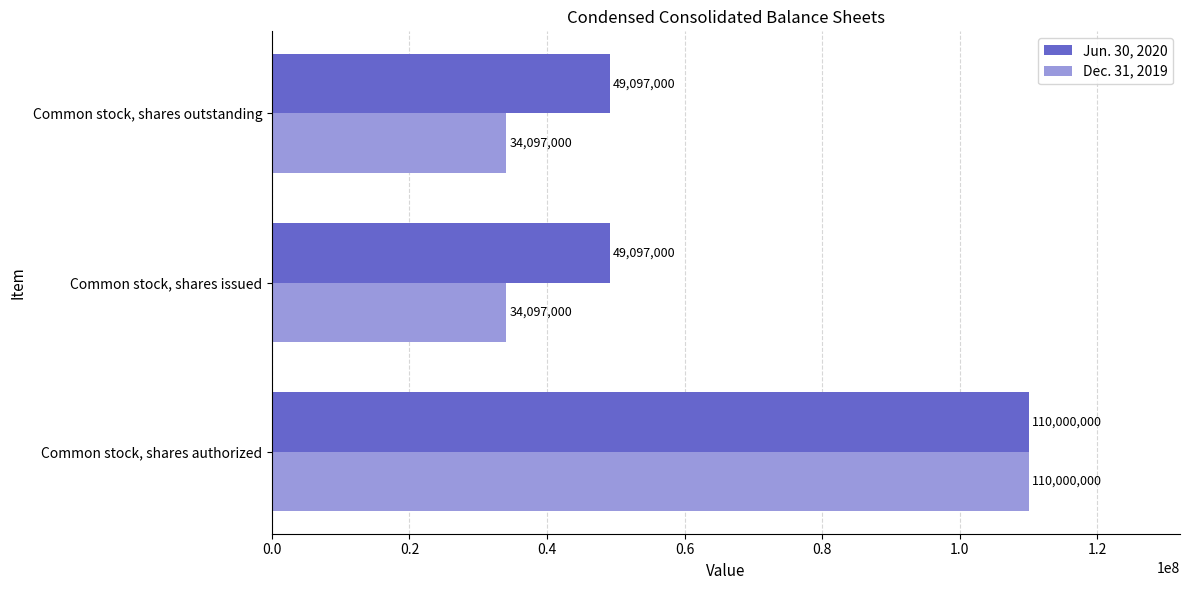

Which series has the widest spread of values?

Dec. 31, 2019